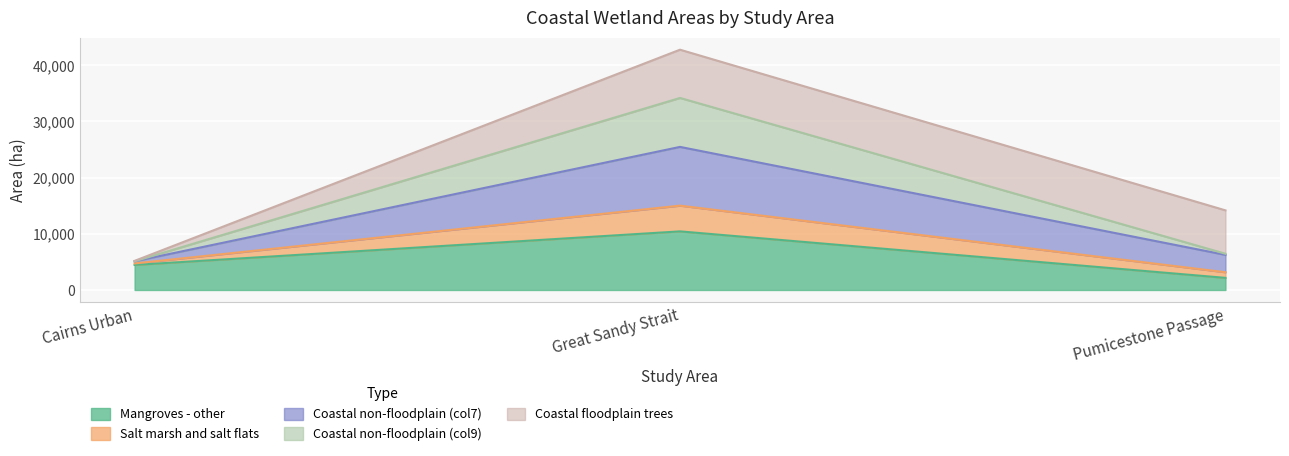

How many data points in Mangroves - other are above 4459?

1